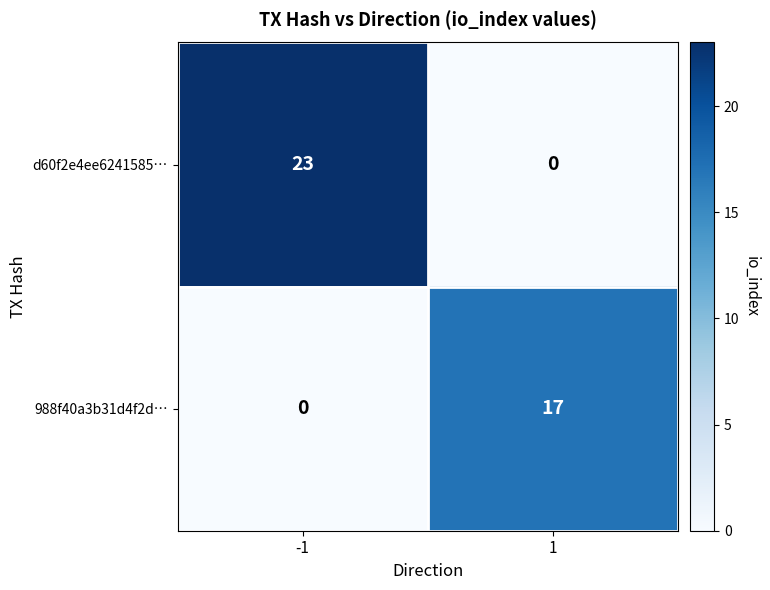

List the series in order of their peak value, highest first.

d60f2e4ee6241585…, 988f40a3b31d4f2d…